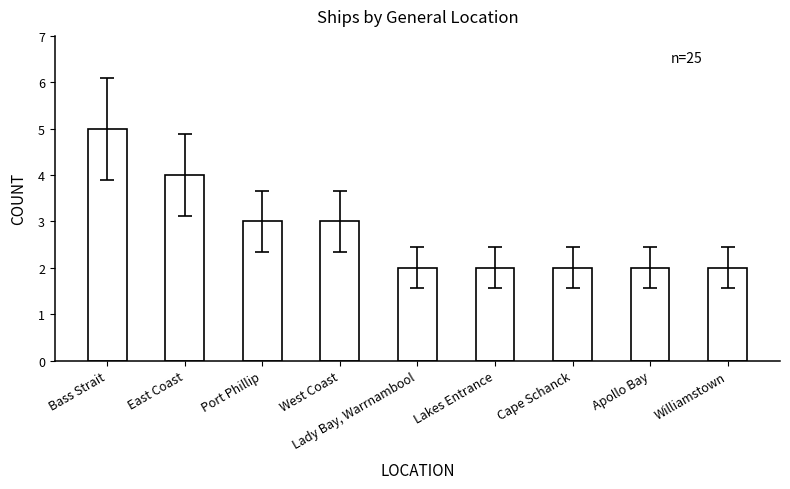

What is the change in value from West Coast to Apollo Bay?

-1